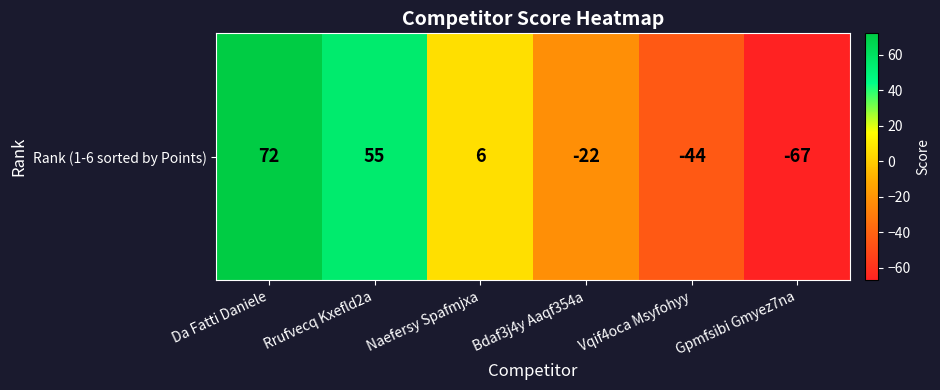

The chart shows a value of -22 at Bdaf3j4y Aaqf354a. True or false?

True